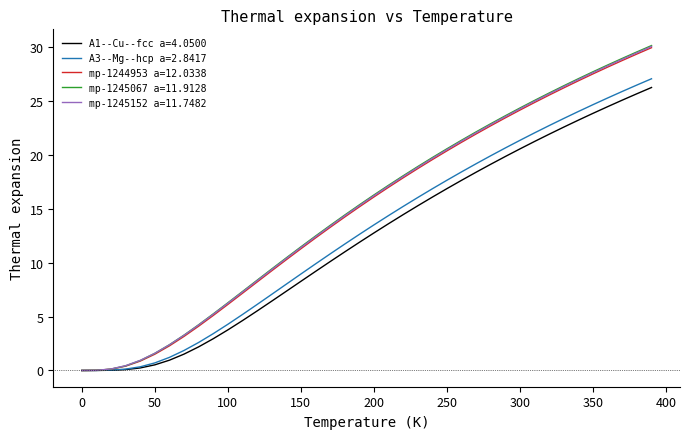

What is the difference between the maximum and minimum values in the mp-1245152 a=11.7482 series?

30.1